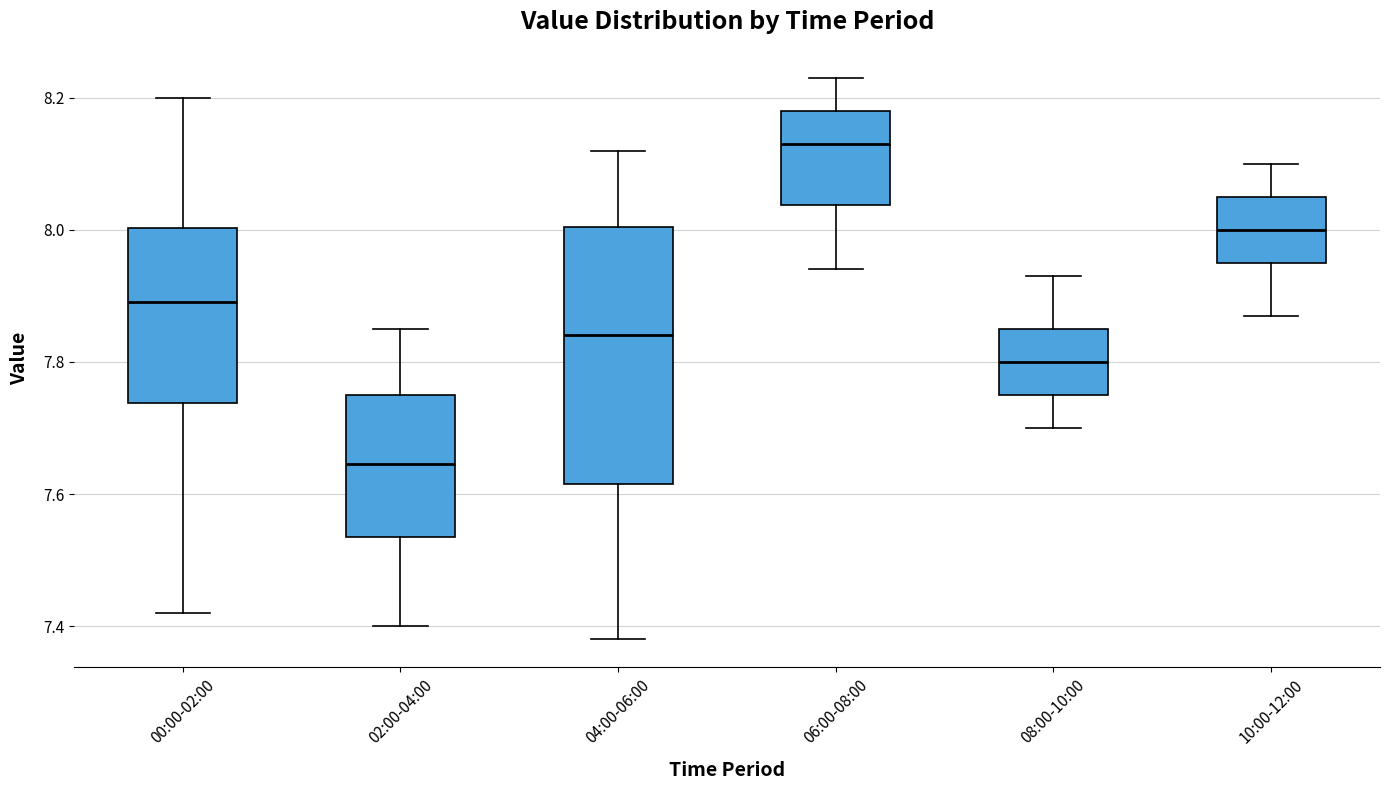

Reading left to right, read every box against the y-axis: the position of its median line, the range the box covers, and the ends of its whiskers. The values are not printed on the chart, so give them approximately, as read against the axis.

00:00-02:00: median 7.90, box 7.74 to 8.00, whiskers 7.42 to 8.20
02:00-04:00: median 7.64, box 7.54 to 7.76, whiskers 7.40 to 7.86
04:00-06:00: median 7.84, box 7.62 to 8.00, whiskers 7.38 to 8.12
06:00-08:00: median 8.14, box 8.04 to 8.18, whiskers 7.94 to 8.24
08:00-10:00: median 7.80, box 7.76 to 7.86, whiskers 7.70 to 7.94
10:00-12:00: median 8.00, box 7.96 to 8.06, whiskers 7.88 to 8.10